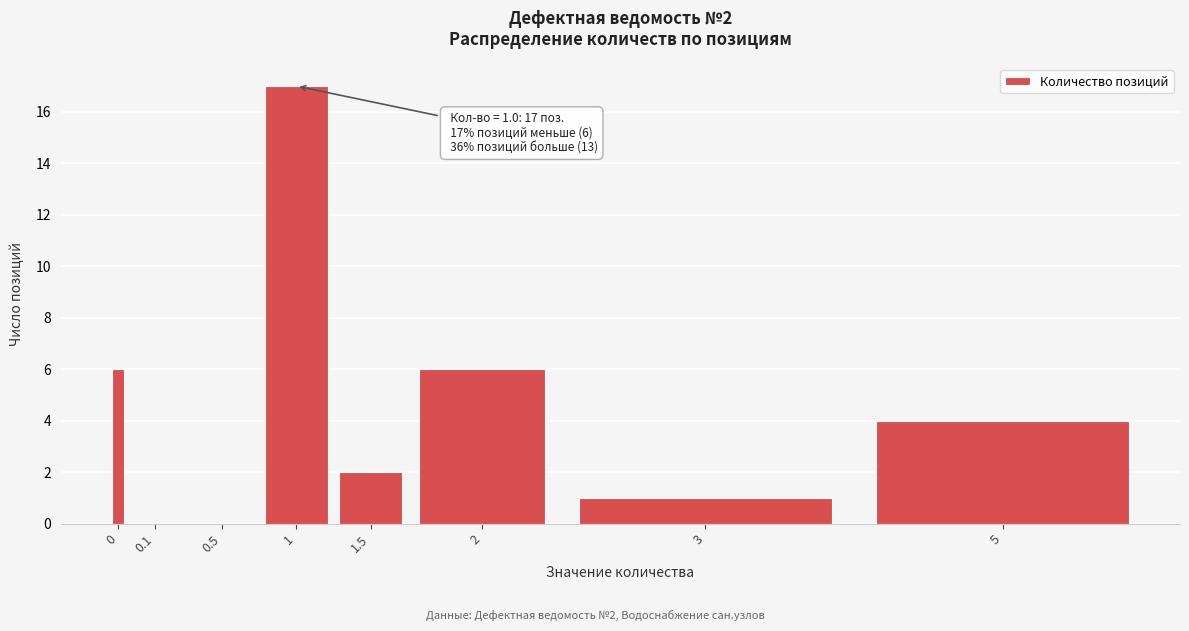

Reading left to right, transcribe all the data shown in this chart.

0=6	0.1=0	0.5=0	1=17	1.5=2	2=6	3=1	5=4